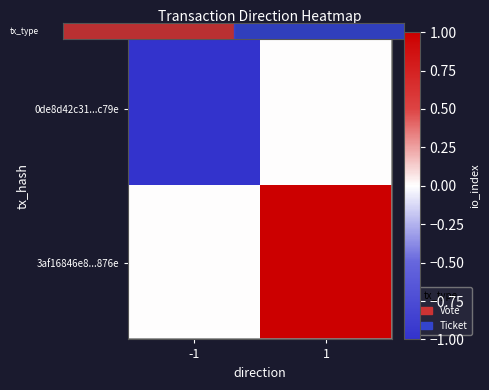

What is the difference between the highest and lowest values at 1?

1